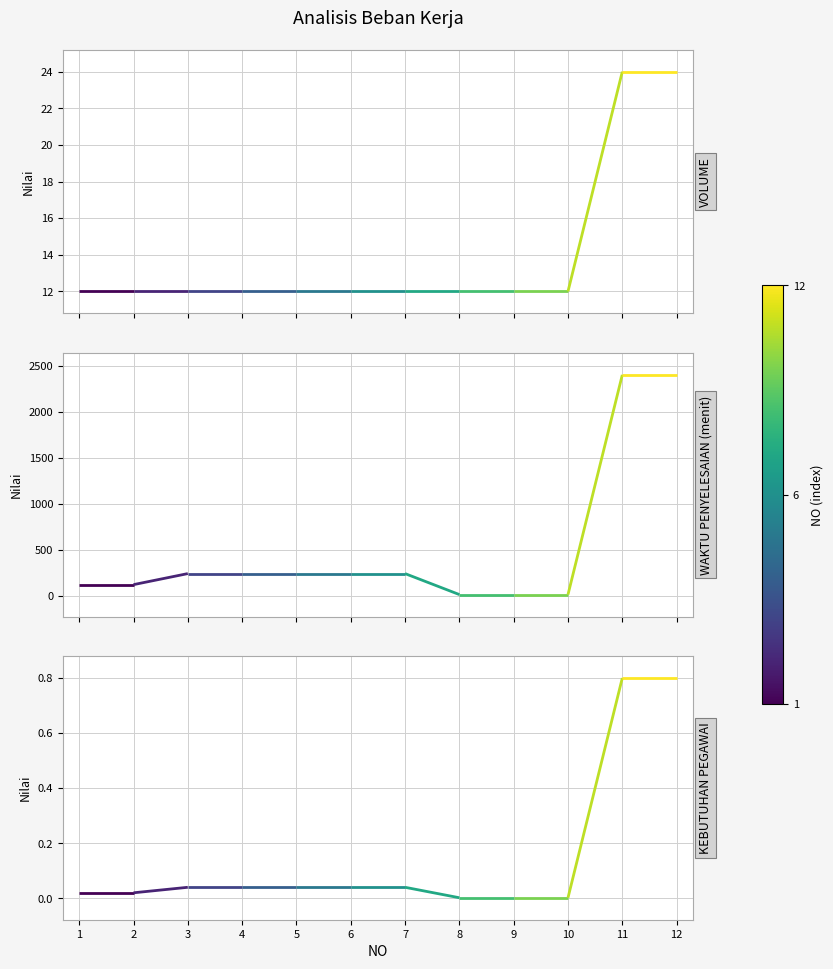

What is the maximum value shown in the chart?

2400.0